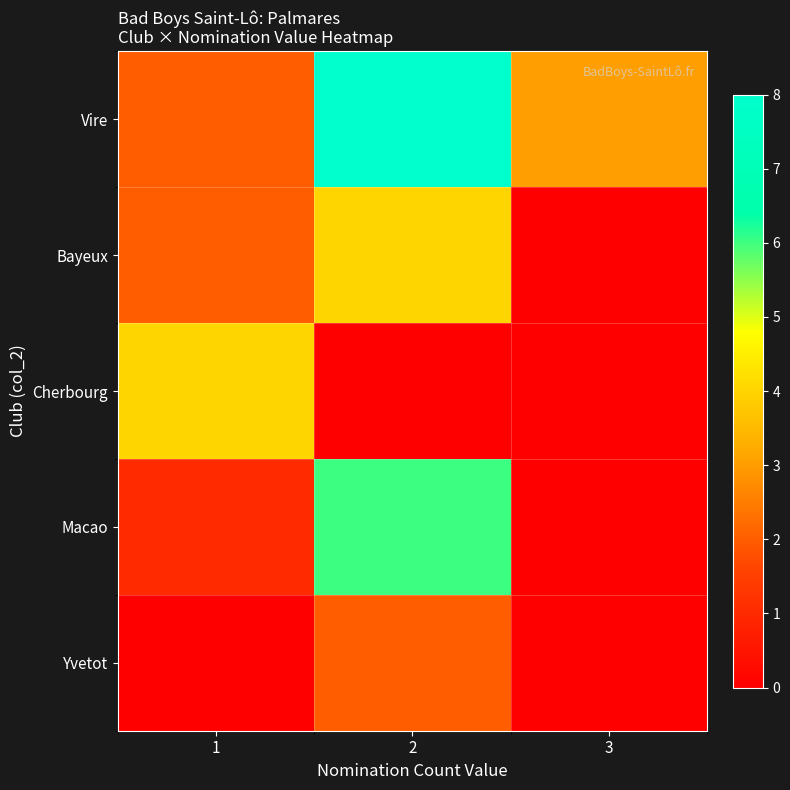

Which series changed the most between 2 and 3?

Macao